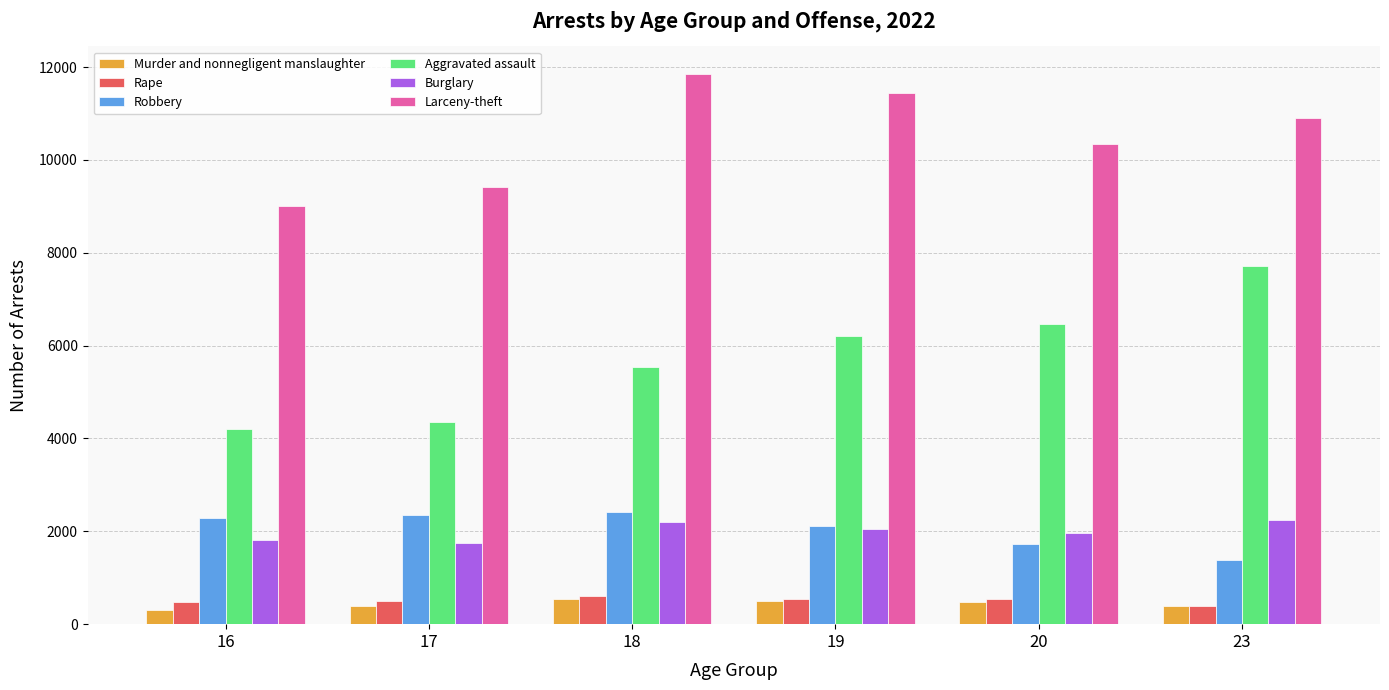

What is the difference between the Burglary values at 18 and 17?

436